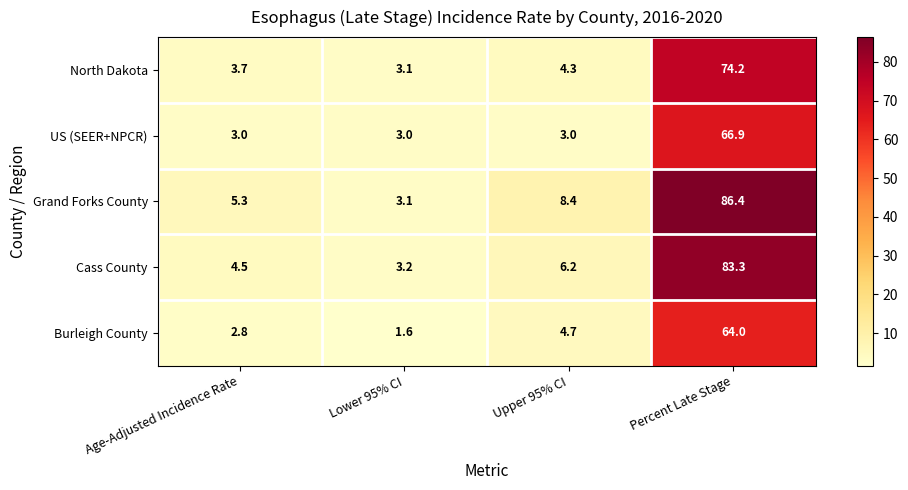

What is the maximum value for US (SEER+NPCR)?

66.9